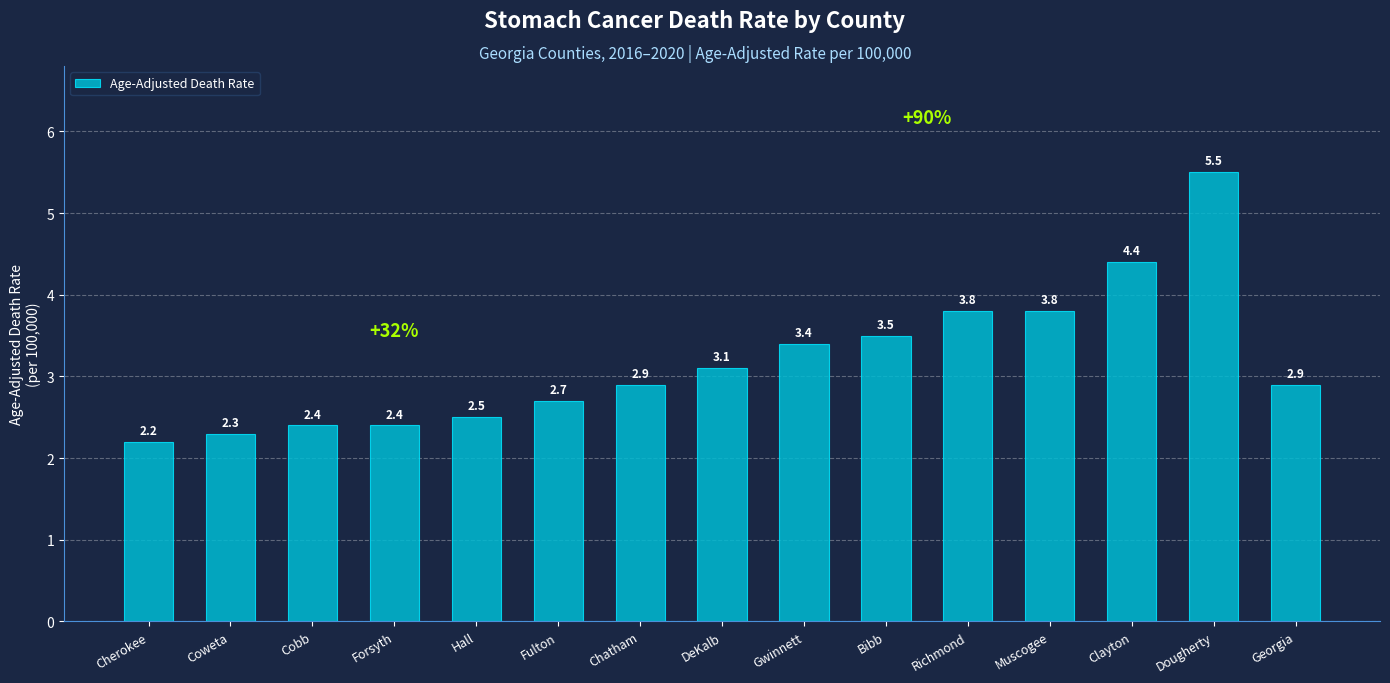

What is the label of the 14th bar from the left?

Dougherty